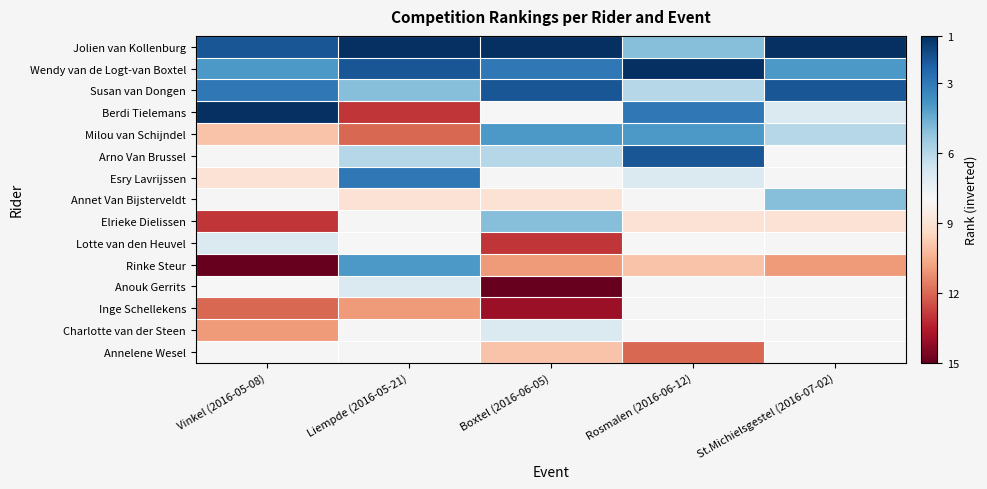

Where is Berdi Tielemans nearest to the value -7?

St.Michielsgestel (2016-07-02)